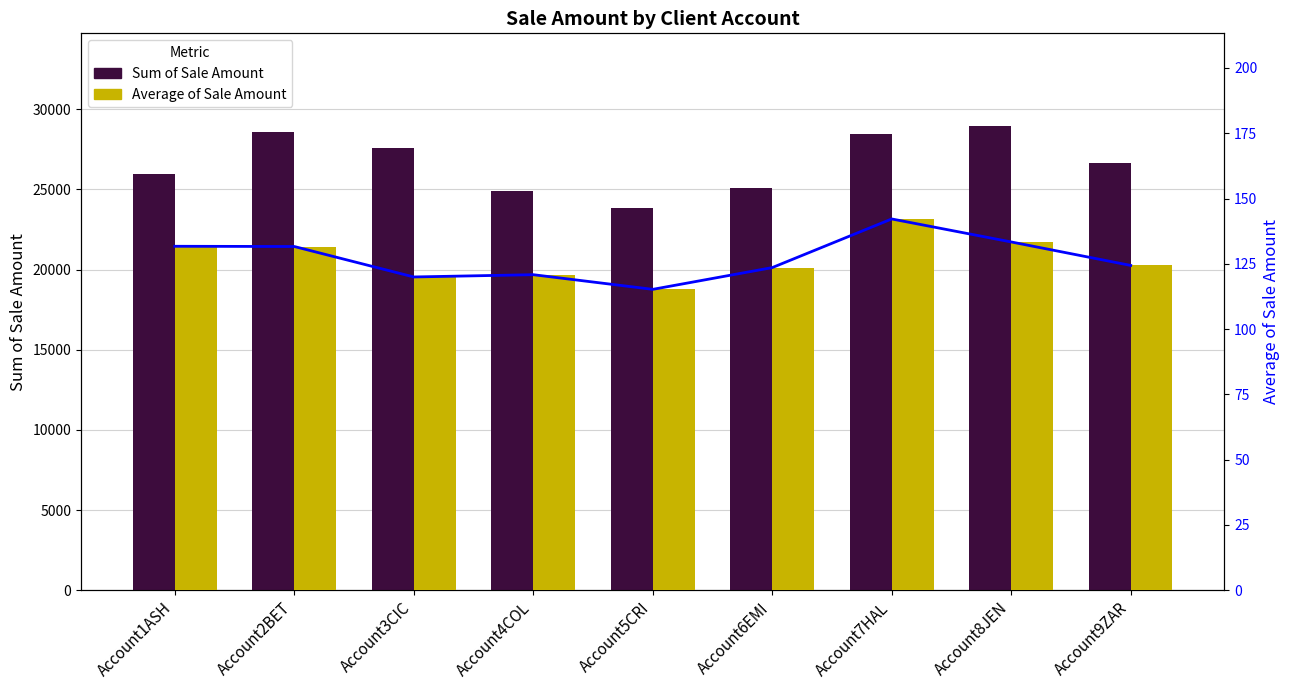

What is the label of the 9th bar from the right?

Account1ASH